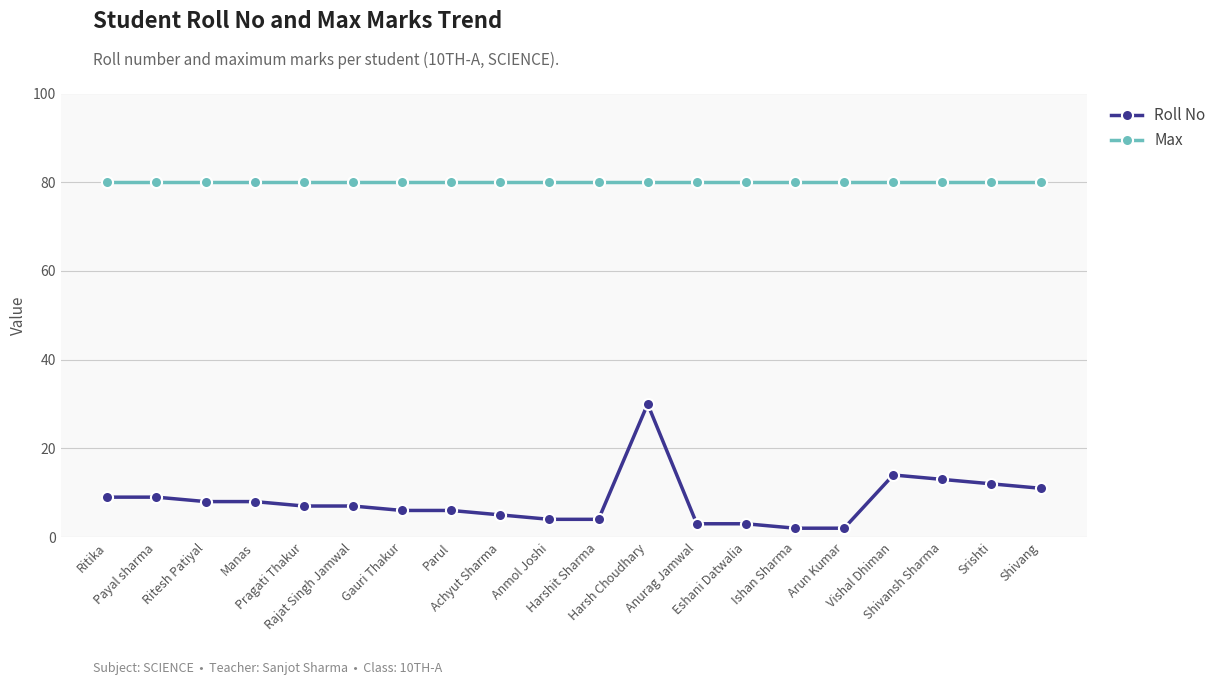

True or false: Roll No has more than 1 points higher than both neighbors.

True